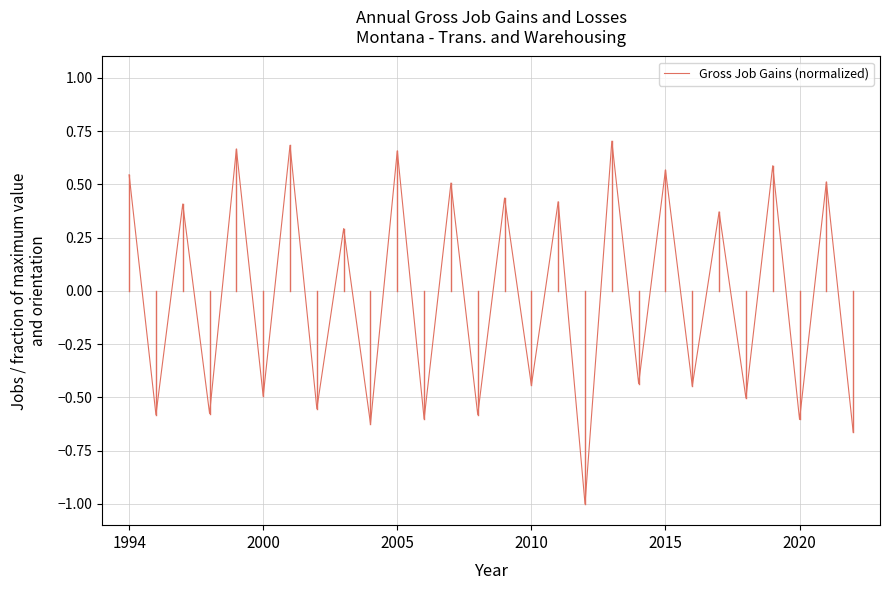

What is the minimum value shown in the chart?

-1.0